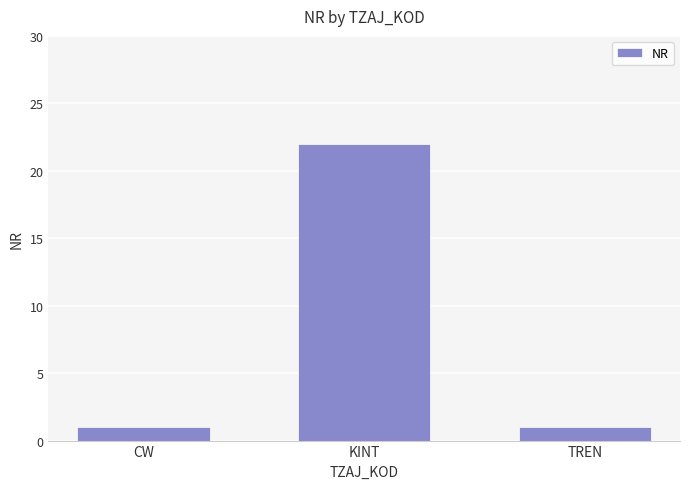

Which label corresponds to the largest value in the chart?

KINT